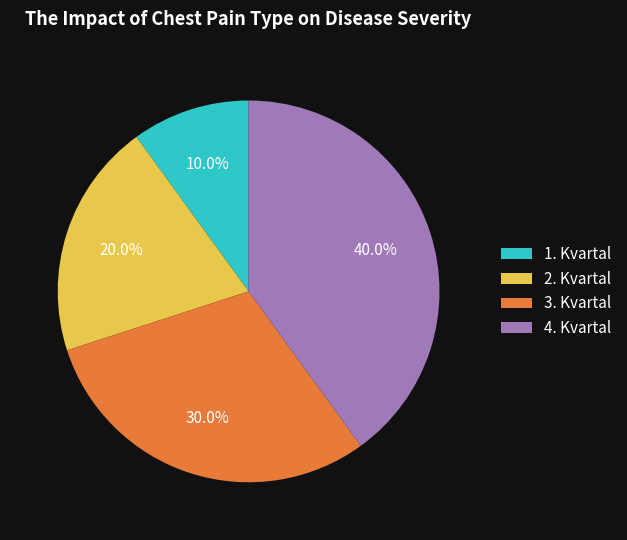

What portion of the pie excludes 1. Kvartal?

90.0%